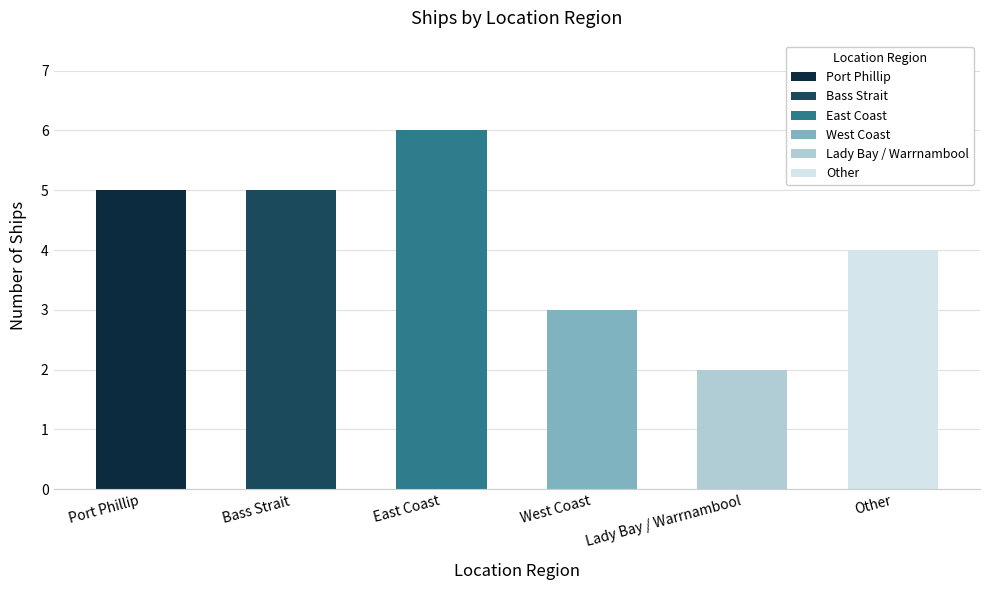

Between Port Phillip and Other, which is larger?

Port Phillip